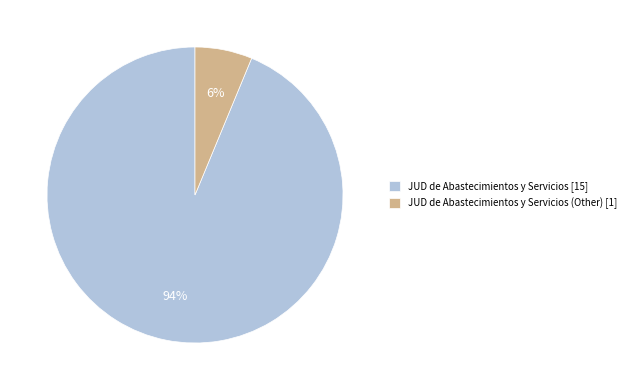

Combined, do JUD de Abastecimientos y Servicios (Other) [1] and JUD de Abastecimientos y Servicios [15] account for over 50%?

Yes